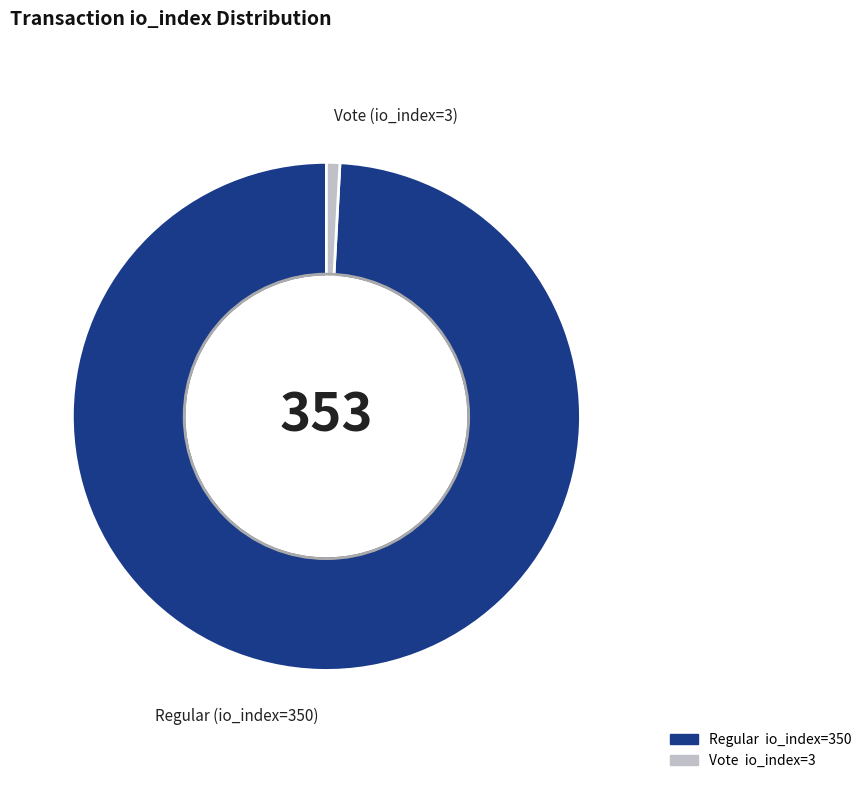

Is there a majority slice in this chart?

Yes